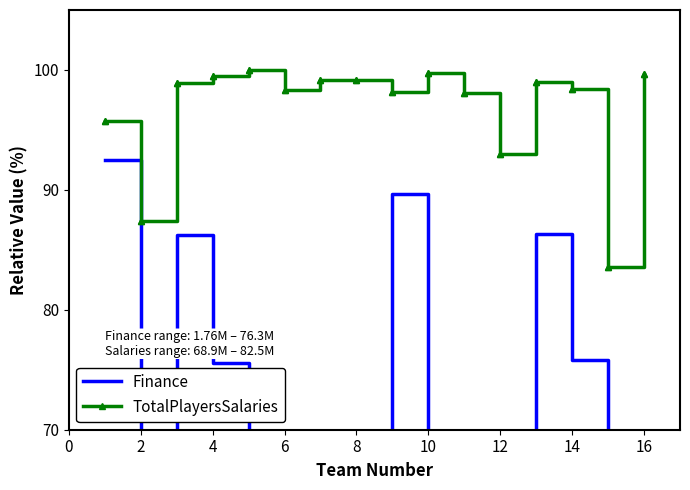

True or false: Finance and TotalPlayersSalaries cross at least once.

False